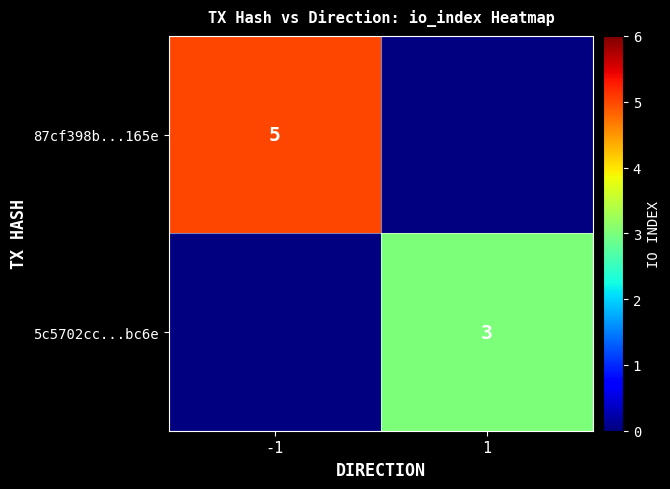

Is it true that 87cf398b...165e equals 5 at -1?

True